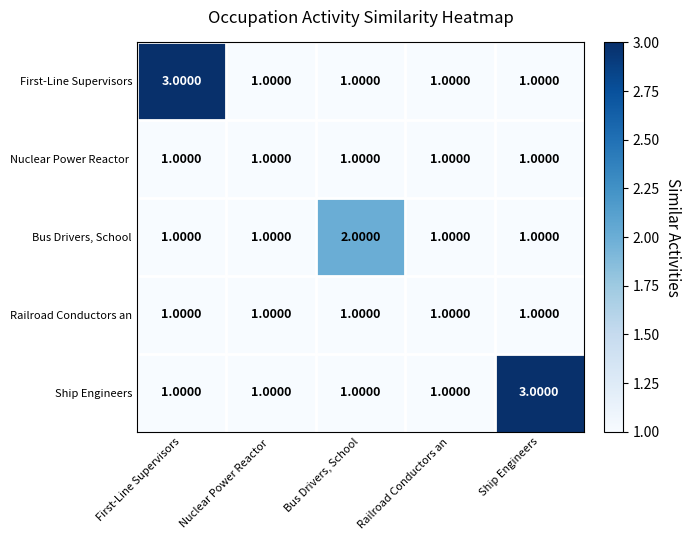

At which label does Ship Engineers reach its peak?

Ship Engineers